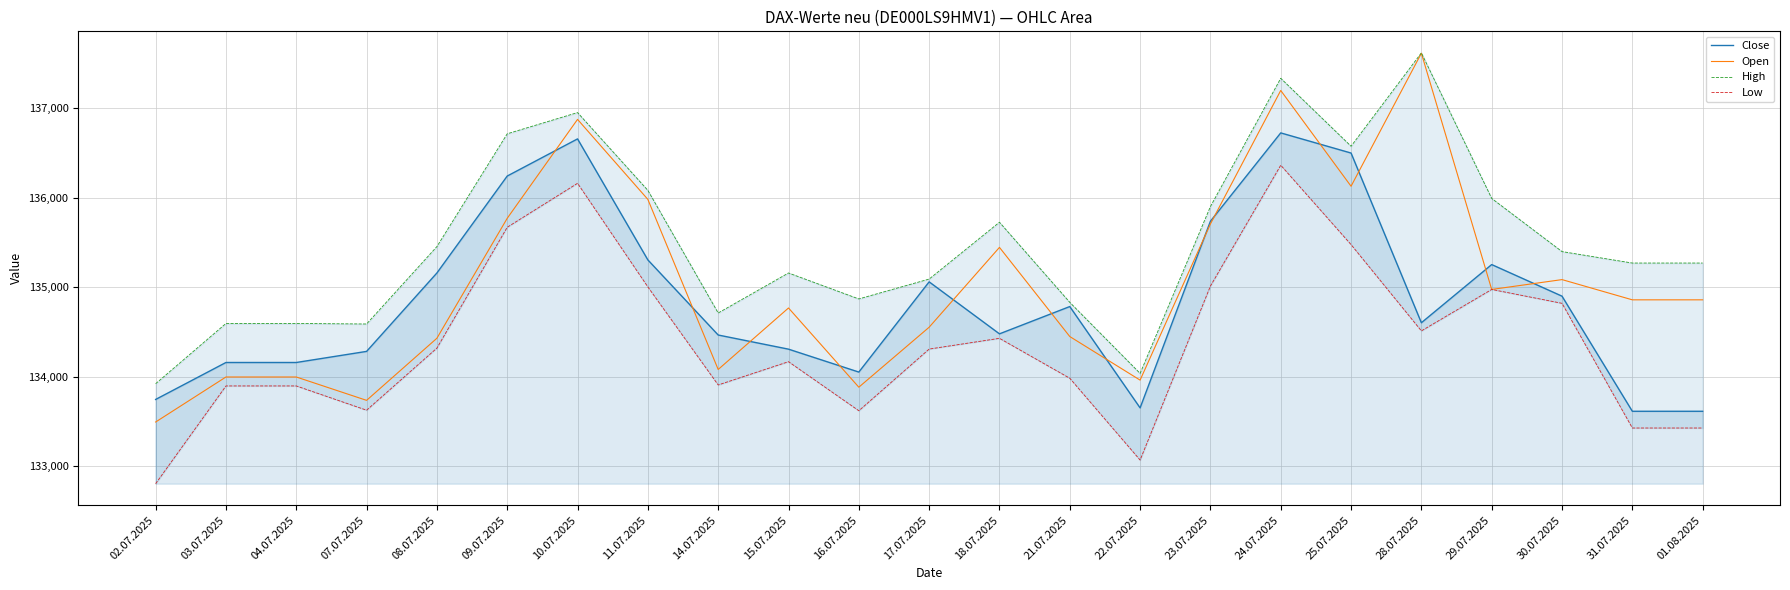

Count the number of categories in the chart.

23